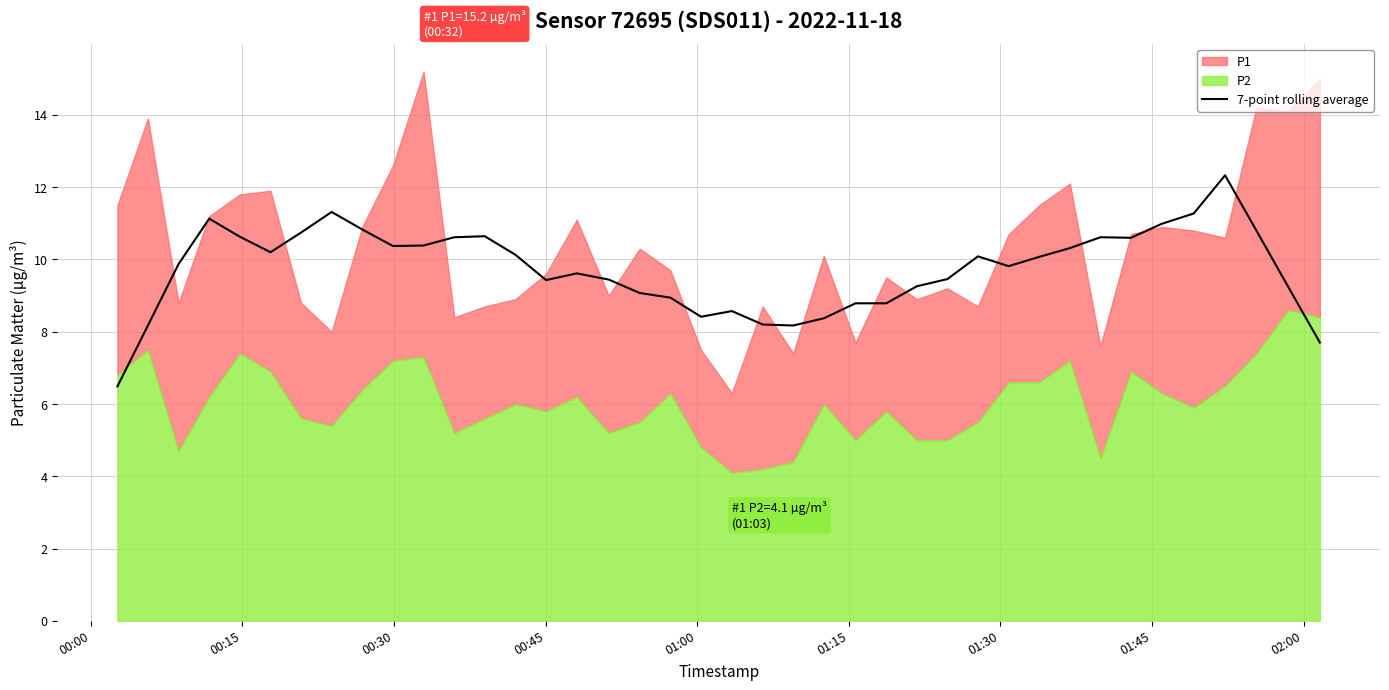

How many values are below 10?

20